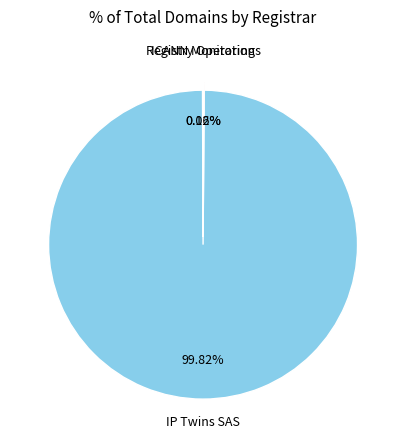

Is there any slice that represents more than half of the pie?

Yes